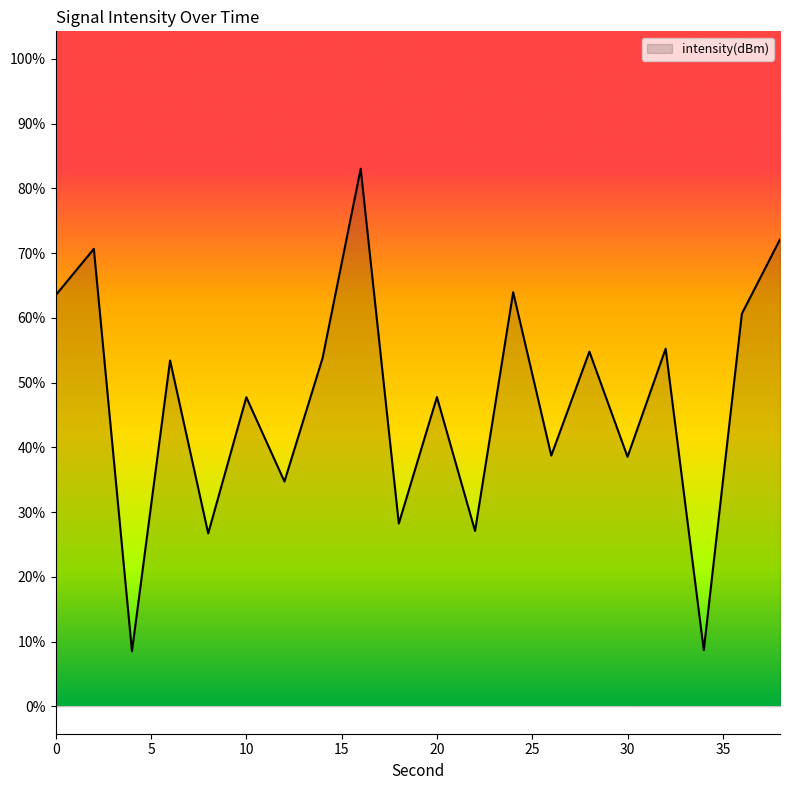

How many lines are shown in the chart?

1